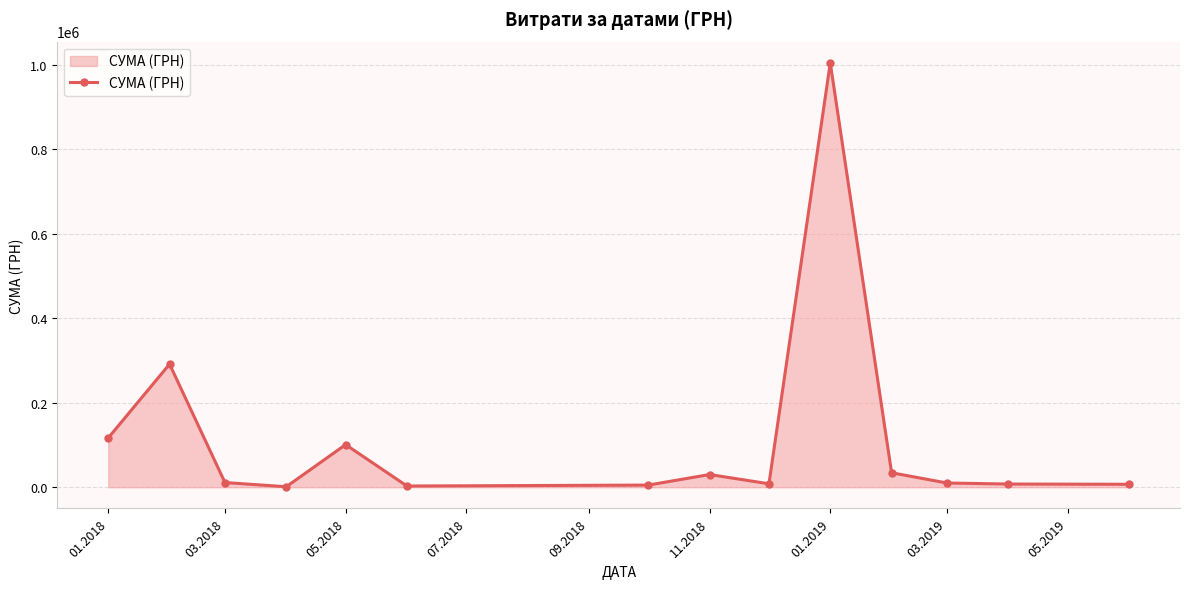

What is the maximum value shown in the chart?

1004842.2